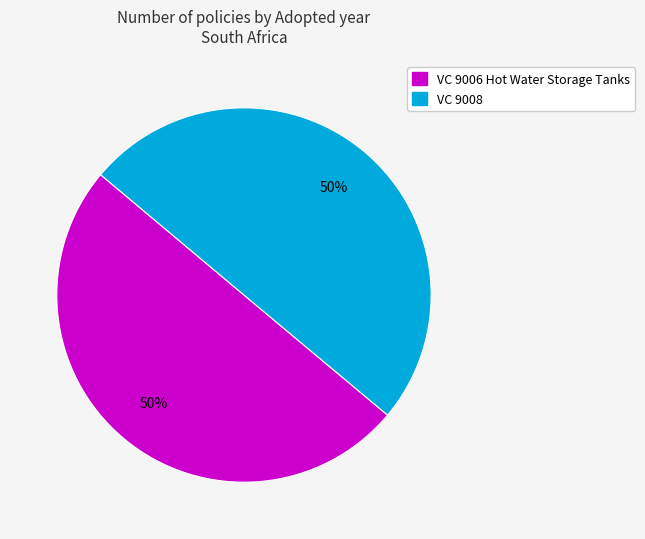

To the nearest percent, what percentage of the pie is VC 9006 Hot Water Storage Tanks?

50%